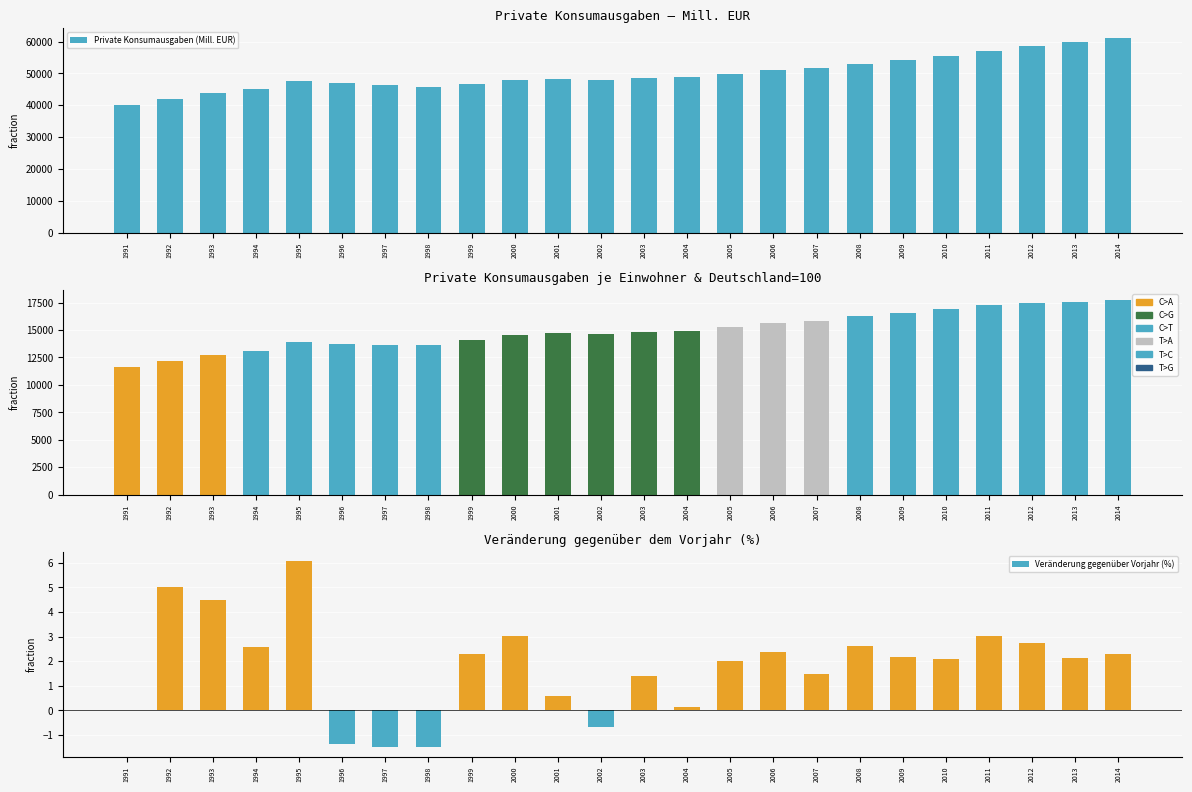

What is the spread (max minus min) of values at 2003?

48690.9